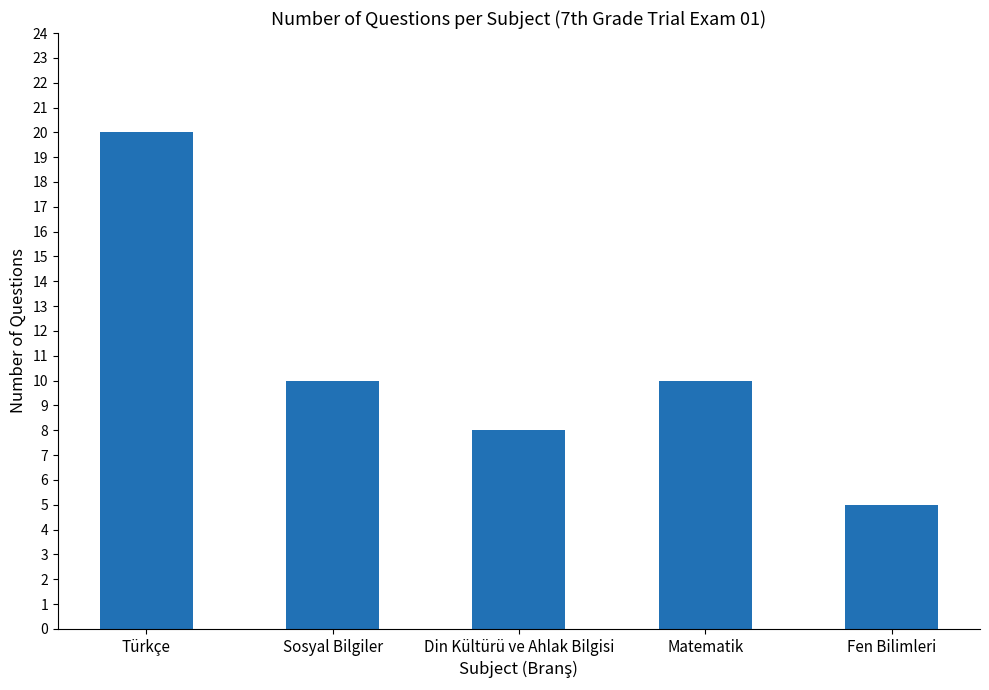

What position from the right is Sosyal Bilgiler?

4